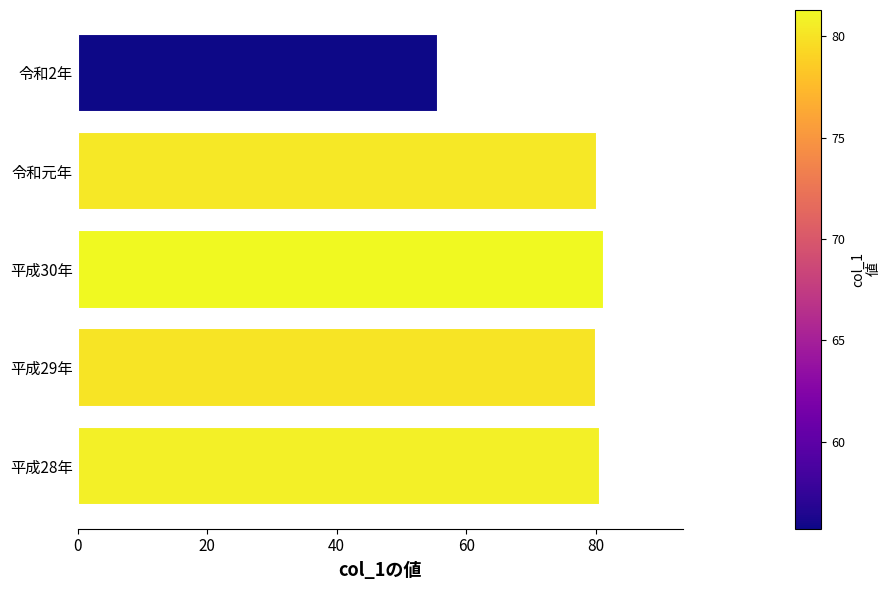

What is the ratio of the value at 平成30年 to the value at 令和2年?

1.5